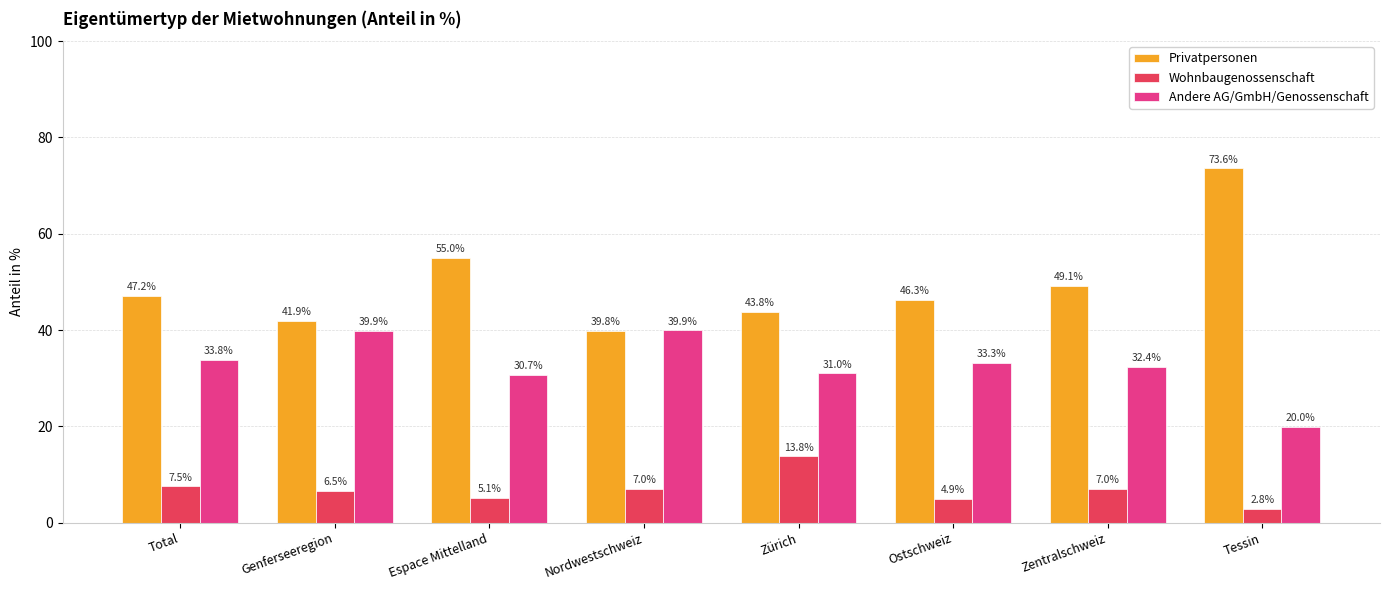

How many values in the Privatpersonen series exceed 47?

4